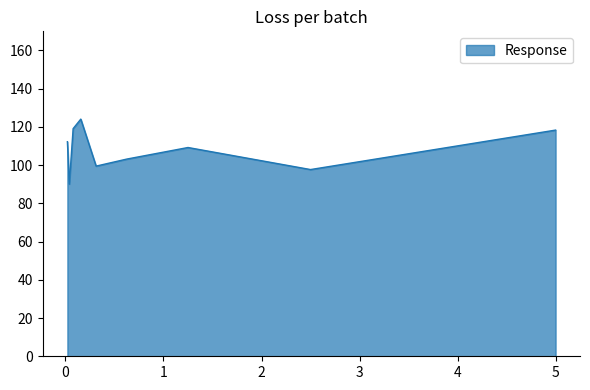

What is the maximum value shown in the chart?

124.1